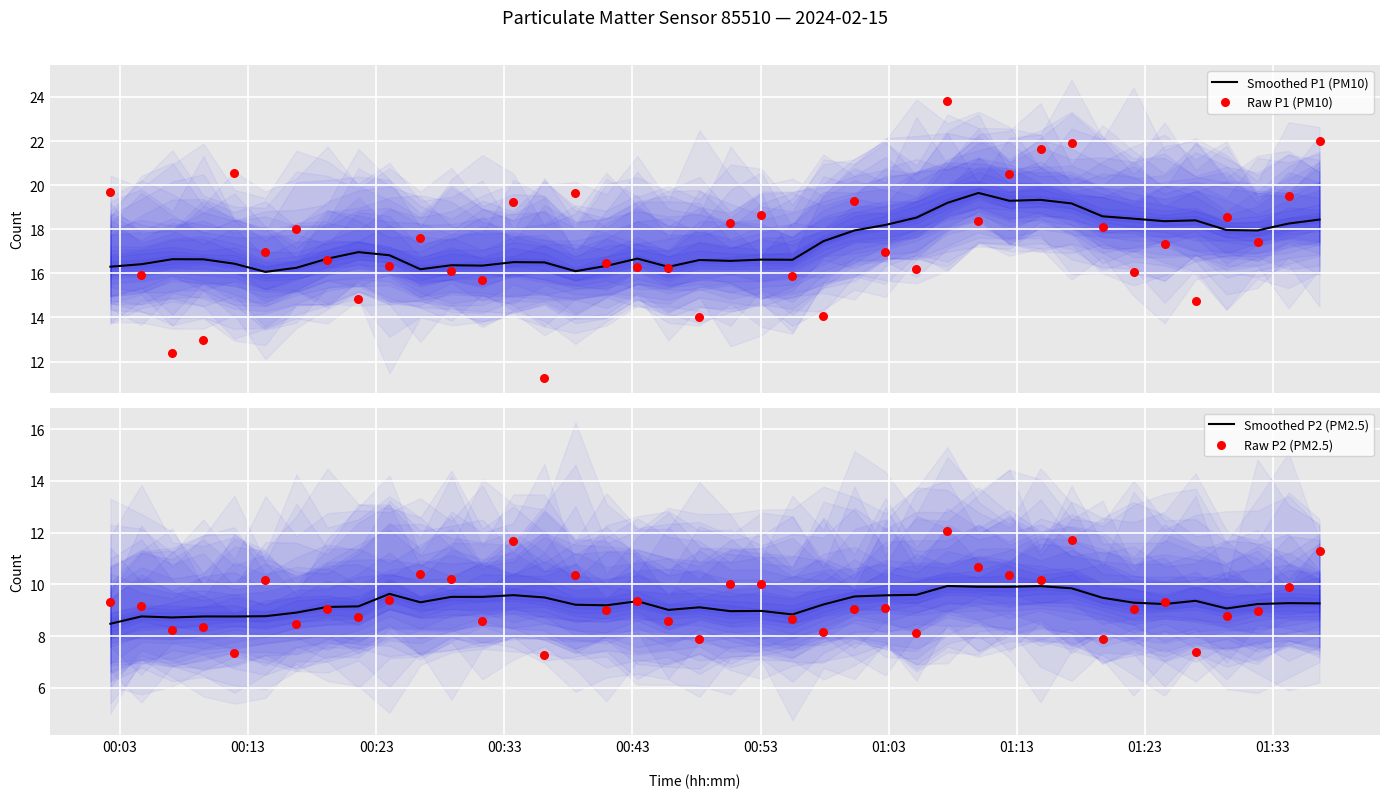

What are all the series names shown in the legend?

Smoothed P1 (PM10), Raw P1 (PM10), Smoothed P2 (PM2.5), Raw P2 (PM2.5)